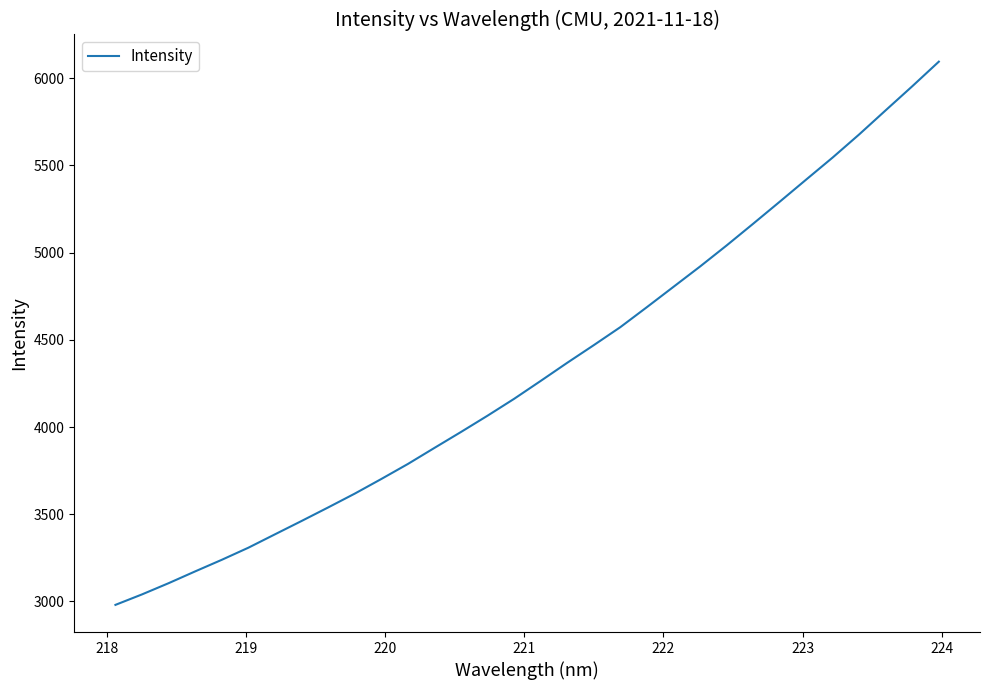

What is the difference between the maximum and minimum values?

3113.5